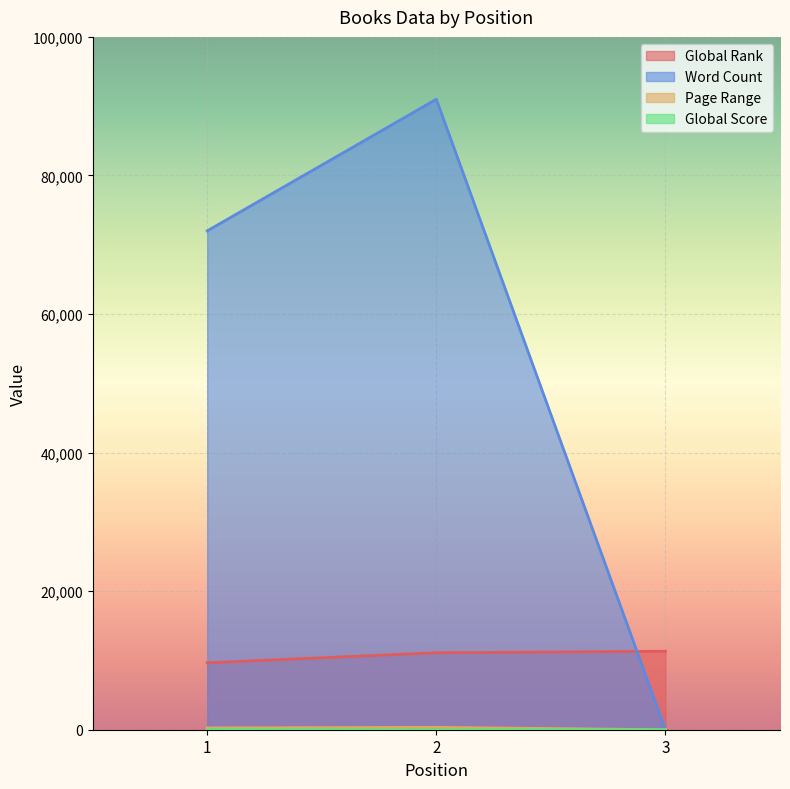

The value of Global Rank at 3 is 11329. True or false?

True